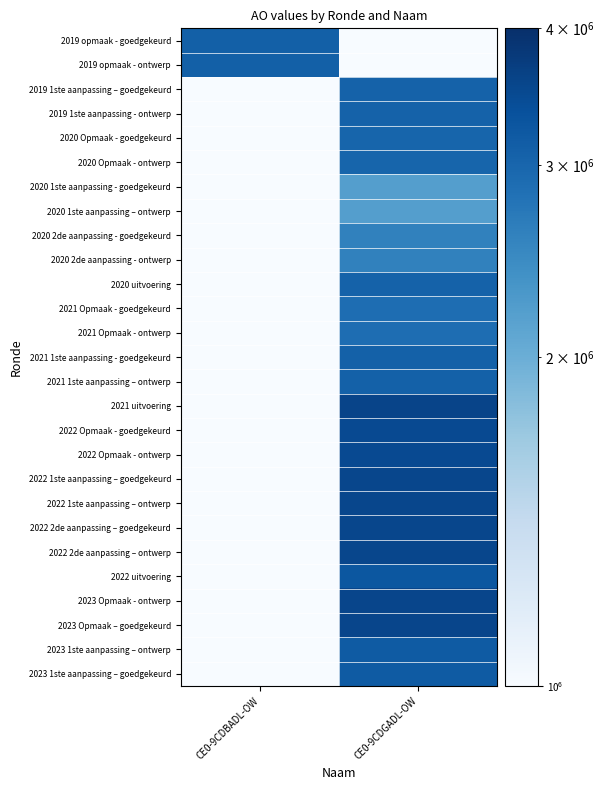

Reading left to right, what are all the values shown in this chart?

2019 opmaak - goedgekeurd: CE0-9CDBADL-OW=3093141.0	CE0-9CDGADL-OW=0.0
2019 opmaak - ontwerp: CE0-9CDBADL-OW=3087997.0	CE0-9CDGADL-OW=0.0
2019 1ste aanpassing – goedgekeurd: CE0-9CDBADL-OW=0.0	CE0-9CDGADL-OW=3052101.0
2019 1ste aanpassing - ontwerp: CE0-9CDBADL-OW=0.0	CE0-9CDGADL-OW=3052101.0
2020 Opmaak - goedgekeurd: CE0-9CDBADL-OW=0.0	CE0-9CDGADL-OW=3012099.0
2020 Opmaak - ontwerp: CE0-9CDBADL-OW=0.0	CE0-9CDGADL-OW=3012099.0
2020 1ste aanpassing - goedgekeurd: CE0-9CDBADL-OW=0.0	CE0-9CDGADL-OW=2198012.0
2020 1ste aanpassing – ontwerp: CE0-9CDBADL-OW=0.0	CE0-9CDGADL-OW=2198012.0
2020 2de aanpassing - goedgekeurd: CE0-9CDBADL-OW=0.0	CE0-9CDGADL-OW=2590944.0
2020 2de aanpassing - ontwerp: CE0-9CDBADL-OW=0.0	CE0-9CDGADL-OW=2590944.0
2020 uitvoering: CE0-9CDBADL-OW=0.0	CE0-9CDGADL-OW=3056034.0
2021 Opmaak - goedgekeurd: CE0-9CDBADL-OW=0.0	CE0-9CDGADL-OW=2877931.0
2021 Opmaak - ontwerp: CE0-9CDBADL-OW=0.0	CE0-9CDGADL-OW=2877931.0
2021 1ste aanpassing - goedgekeurd: CE0-9CDBADL-OW=0.0	CE0-9CDGADL-OW=3074027.0
2021 1ste aanpassing – ontwerp: CE0-9CDBADL-OW=0.0	CE0-9CDGADL-OW=3074027.0
2021 uitvoering: CE0-9CDBADL-OW=0.0	CE0-9CDGADL-OW=3574333.0
2022 Opmaak - goedgekeurd: CE0-9CDBADL-OW=0.0	CE0-9CDGADL-OW=3479806.0
2022 Opmaak - ontwerp: CE0-9CDBADL-OW=0.0	CE0-9CDGADL-OW=3479806.0
2022 1ste aanpassing – goedgekeurd: CE0-9CDBADL-OW=0.0	CE0-9CDGADL-OW=3532310.0
2022 1ste aanpassing – ontwerp: CE0-9CDBADL-OW=0.0	CE0-9CDGADL-OW=3532310.0
2022 2de aanpassing – goedgekeurd: CE0-9CDBADL-OW=0.0	CE0-9CDGADL-OW=3532310.0
2022 2de aanpassing – ontwerp: CE0-9CDBADL-OW=0.0	CE0-9CDGADL-OW=3532310.0
2022 uitvoering: CE0-9CDBADL-OW=0.0	CE0-9CDGADL-OW=3254026.0
2023 Opmaak - ontwerp: CE0-9CDBADL-OW=0.0	CE0-9CDGADL-OW=3562855.0
2023 Opmaak – goedgekeurd: CE0-9CDBADL-OW=0.0	CE0-9CDGADL-OW=3562855.0
2023 1ste aanpassing – ontwerp: CE0-9CDBADL-OW=0.0	CE0-9CDGADL-OW=3174993.0
2023 1ste aanpassing – goedgekeurd: CE0-9CDBADL-OW=0.0	CE0-9CDGADL-OW=3174993.0